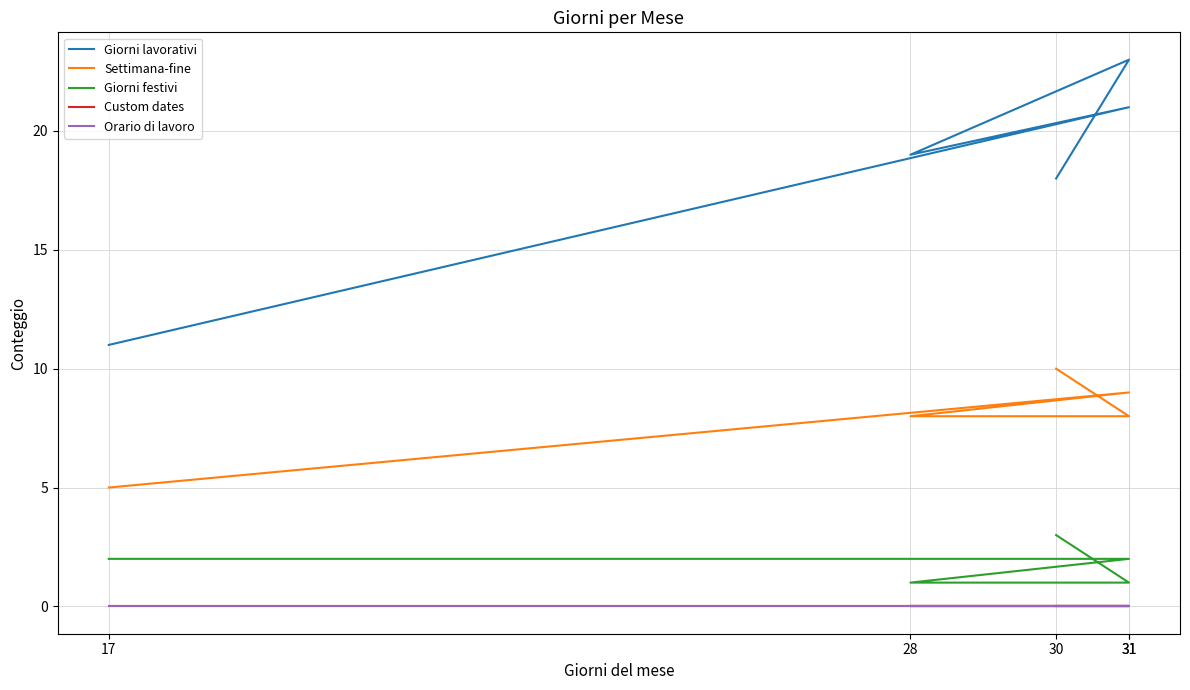

Rank the series at 17 from lowest to highest value.

Custom dates, Orario di lavoro, Giorni festivi, Settimana-fine, Giorni lavorativi